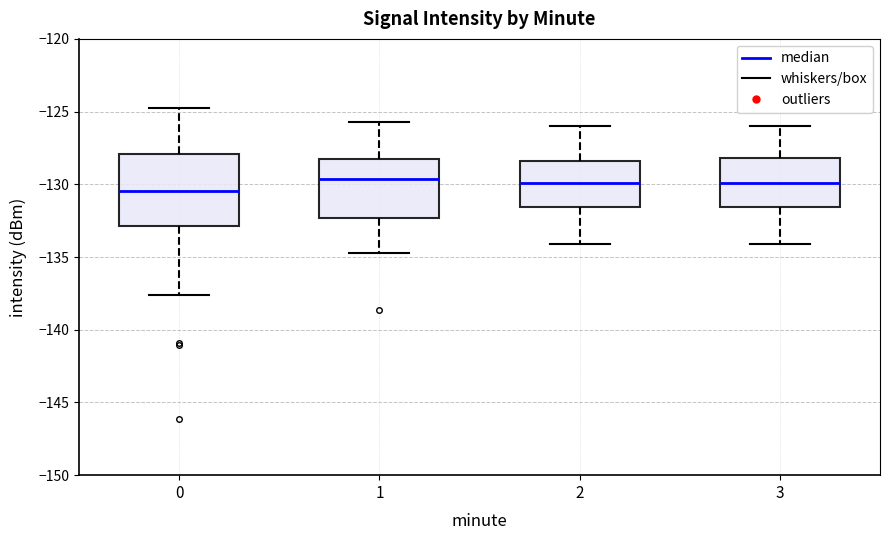

Where does the median line of the box at x = 0 sit on the y-axis? The values are not printed on the chart, so give them approximately, as read against the axis.

-130.5